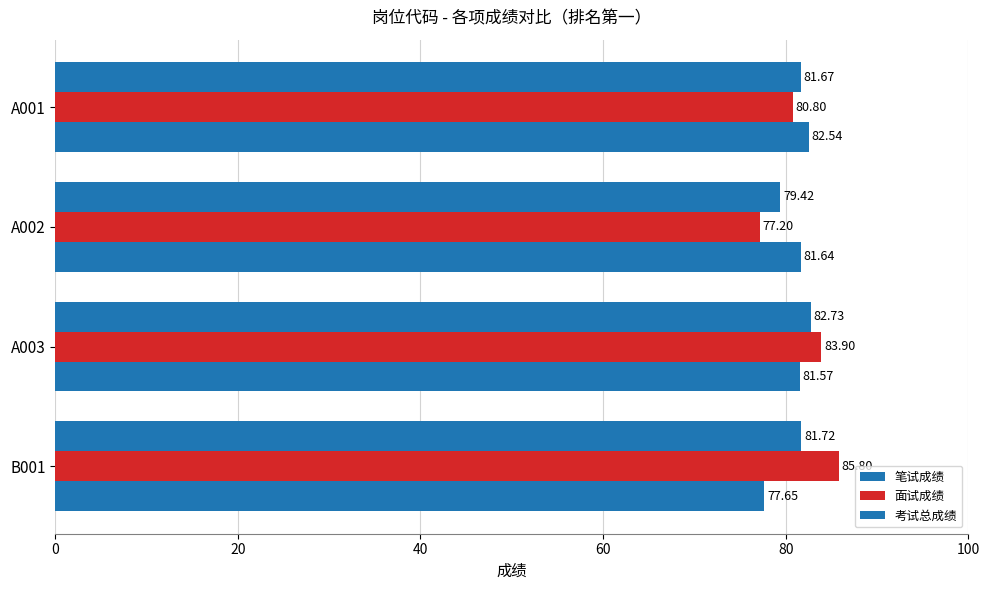

How many values in the 考试总成绩 series are below 81?

1